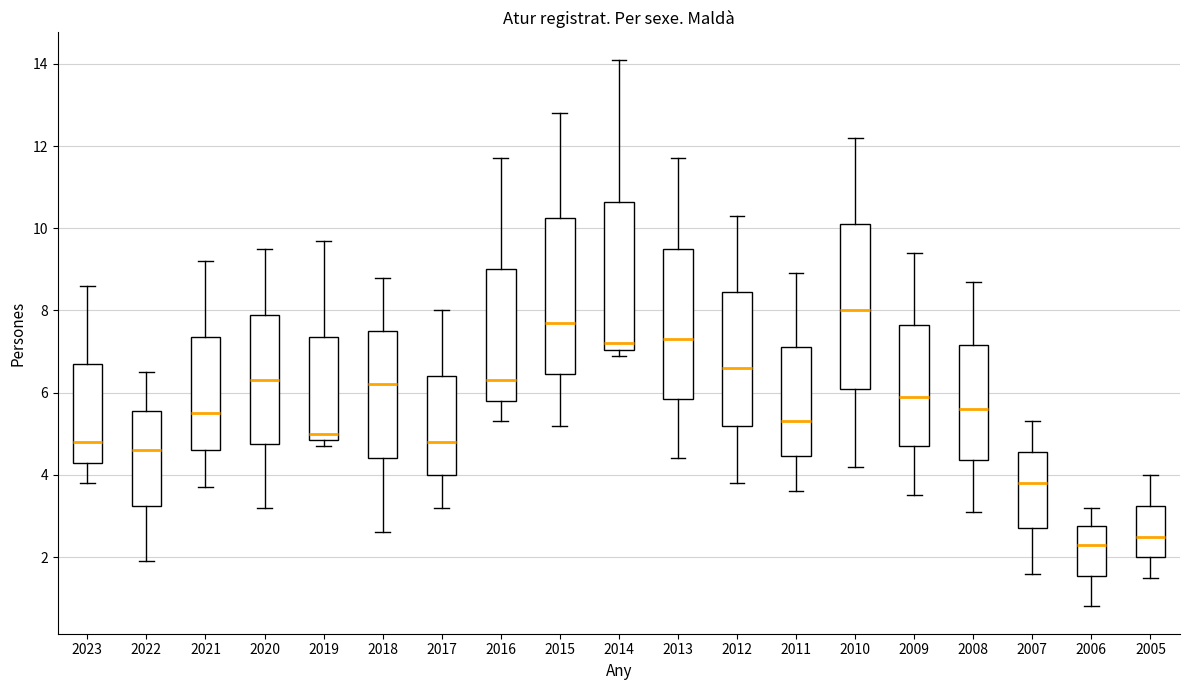

Where does the lower whisker of the box at x = 2017 end on the y-axis? The values are not printed on the chart, so give them approximately, as read against the axis.

3.2